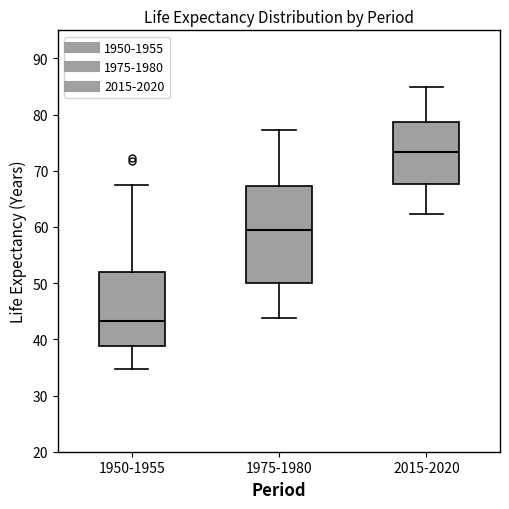

Where does the median line of the box for 1950-1955 sit on the y-axis? The values are not printed on the chart, so give them approximately, as read against the axis.

43